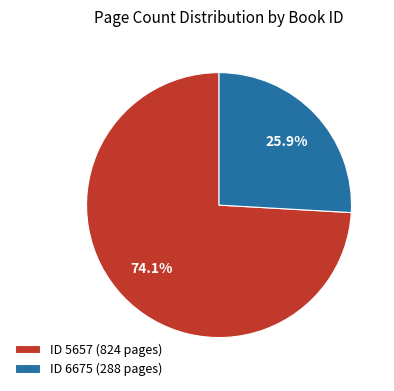

Rank the categories by value from lowest to highest.

ID 6675 (288 pages), ID 5657 (824 pages)